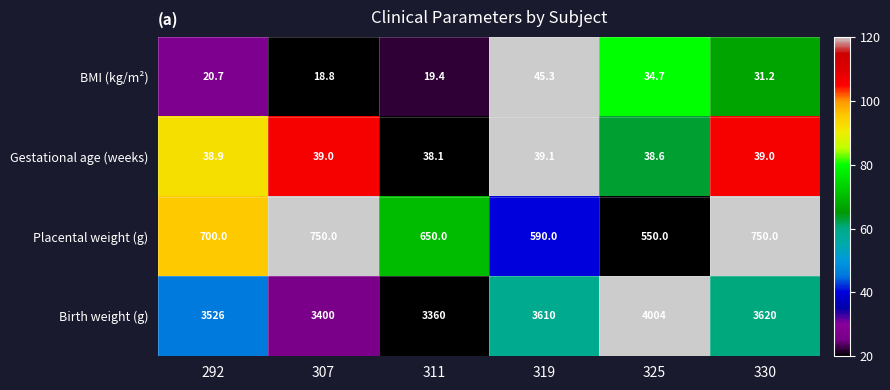

What is the total value across all series at 307?

4207.8